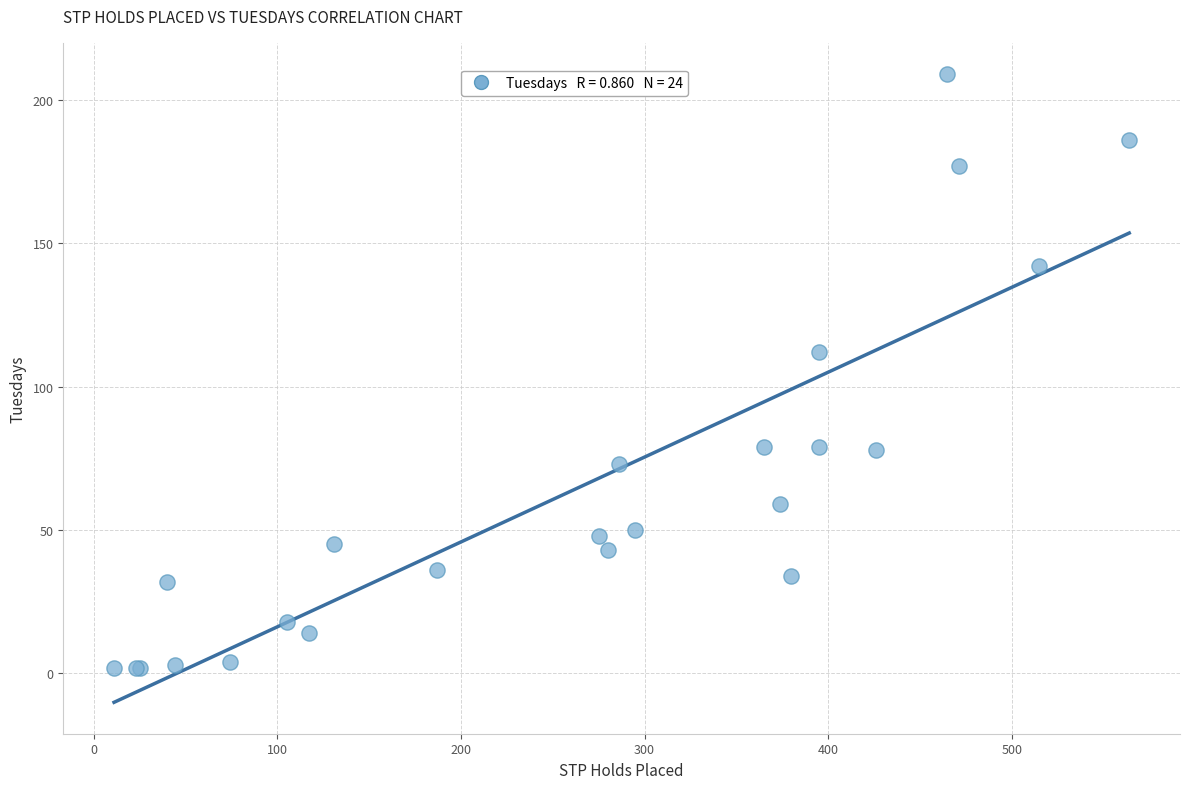

What Y value in the scatter plot is closest to 105?

112